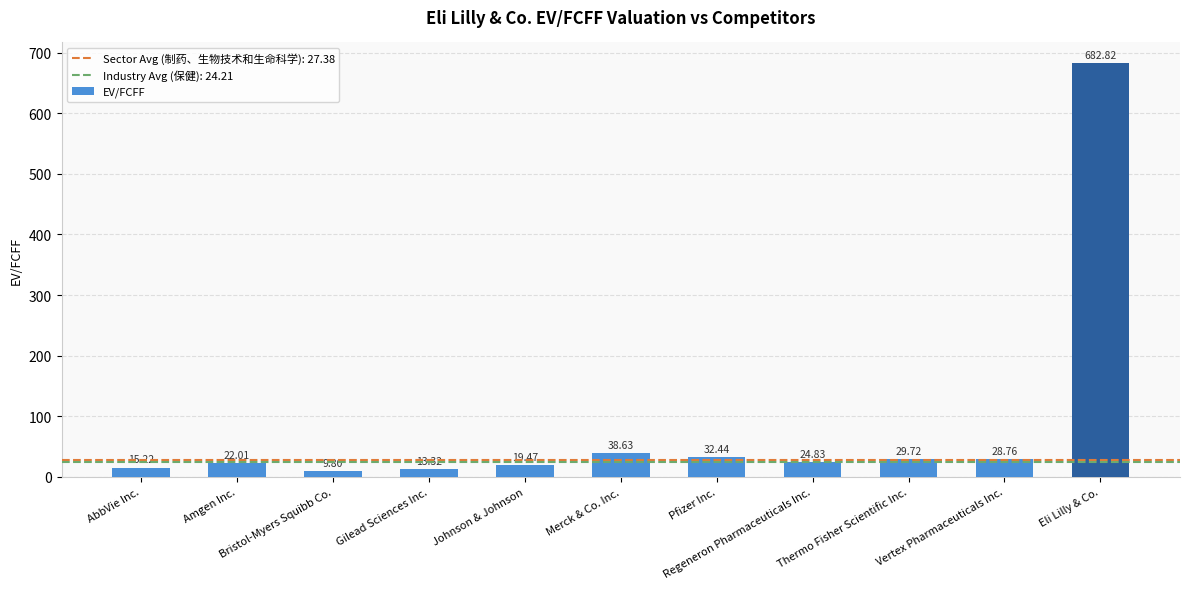

List the labels in order of value, smallest first.

Bristol-Myers Squibb Co., Gilead Sciences Inc., AbbVie Inc., Johnson & Johnson, Amgen Inc., Regeneron Pharmaceuticals Inc., Vertex Pharmaceuticals Inc., Thermo Fisher Scientific Inc., Pfizer Inc., Merck & Co. Inc., Eli Lilly & Co.